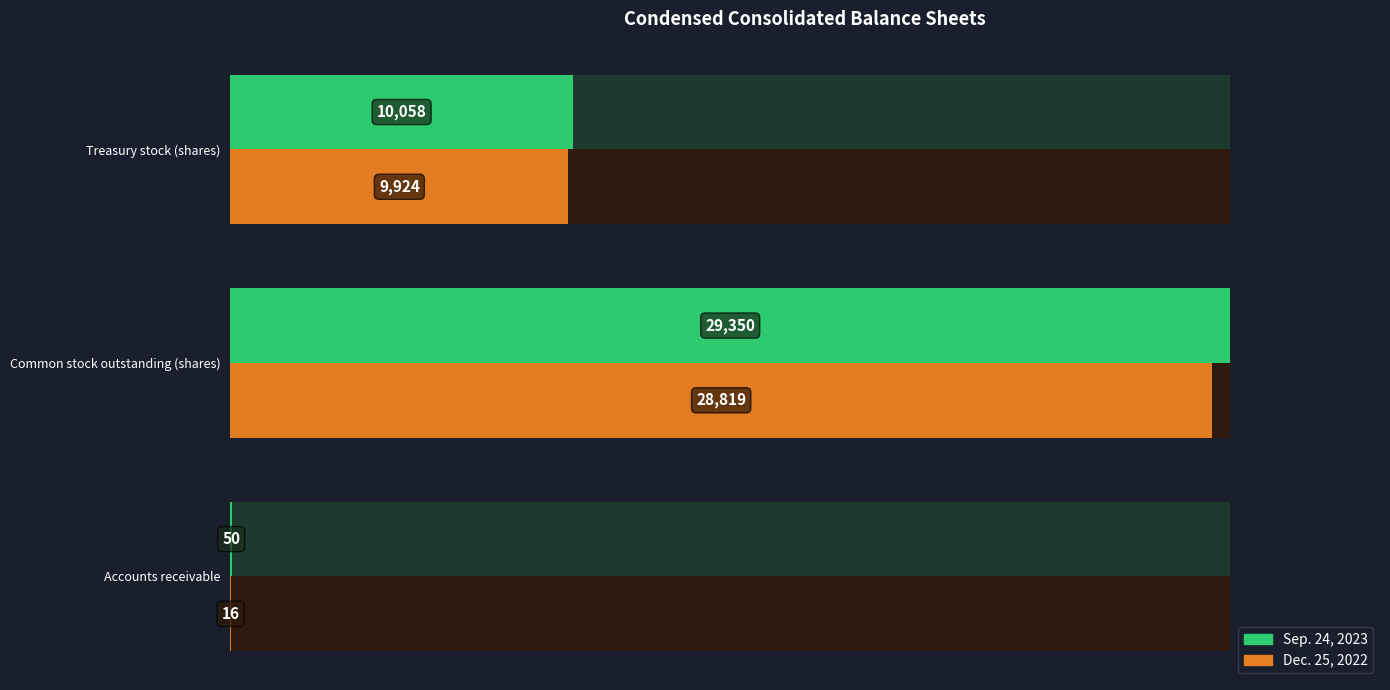

Reading left to right, transcribe all the data shown in this chart.

Sep. 24, 2023: 50	29350	10058
Dec. 25, 2022: 16	28819	9924